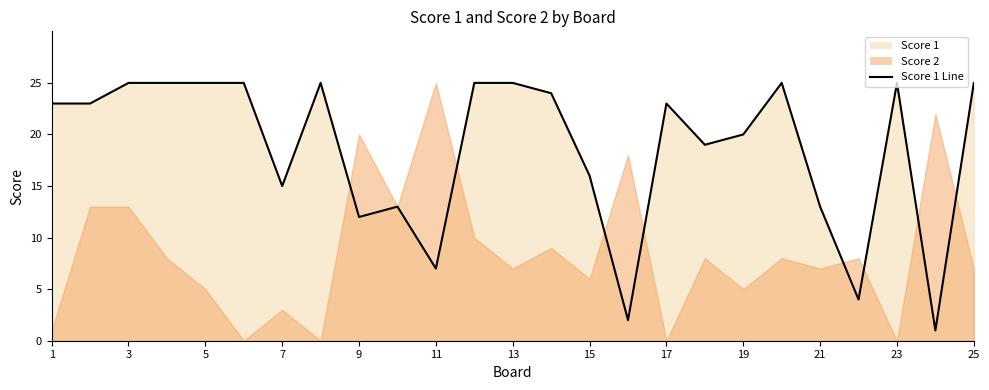

Count the number of categories in the chart.

25